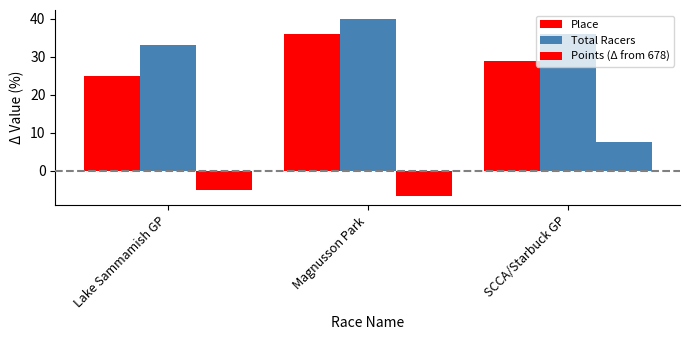

What is the difference between the maximum and minimum values in the Total Racers series?

7.0